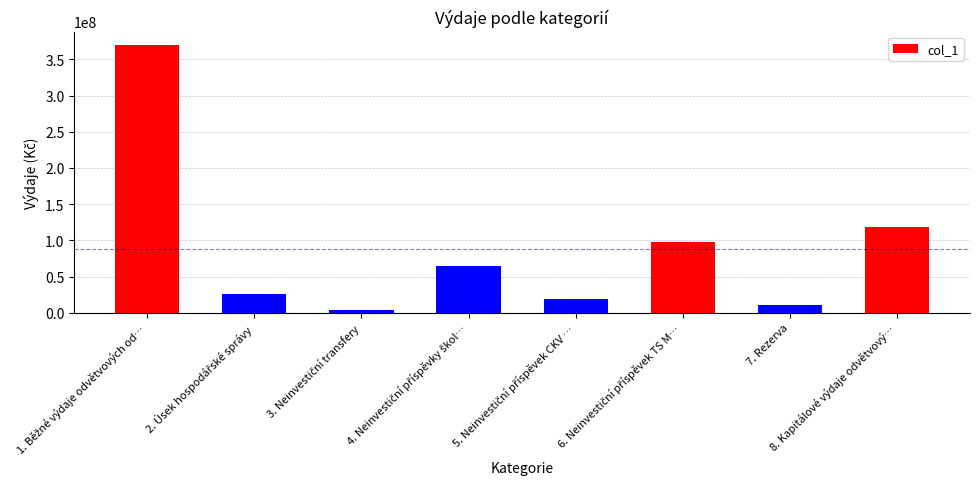

Does the chart contain any negative values?

No